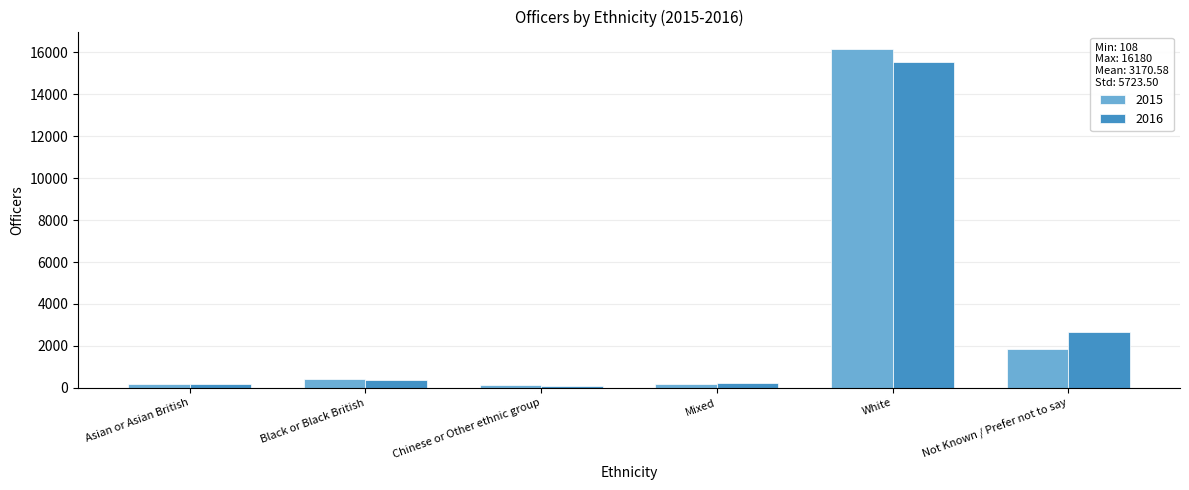

Which series has the largest range (max minus min)?

2015